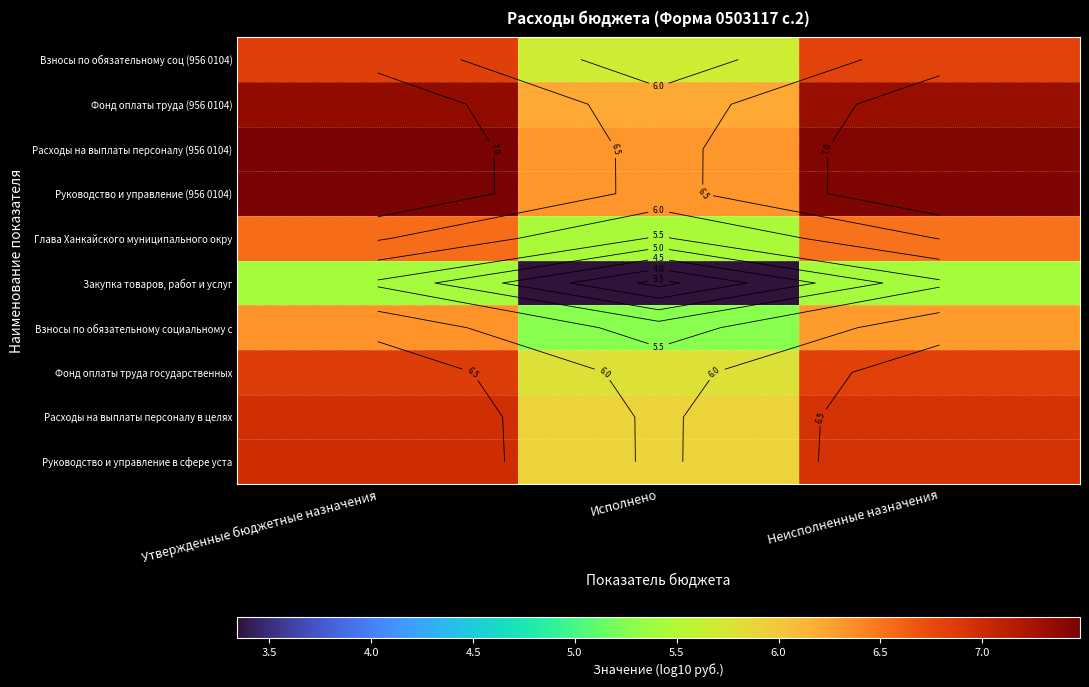

List the labels in order of Фонд оплаты труда (956 0104) value, largest first.

Утвержденные бюджетные назначения, Неисполненные назначения, Исполнено